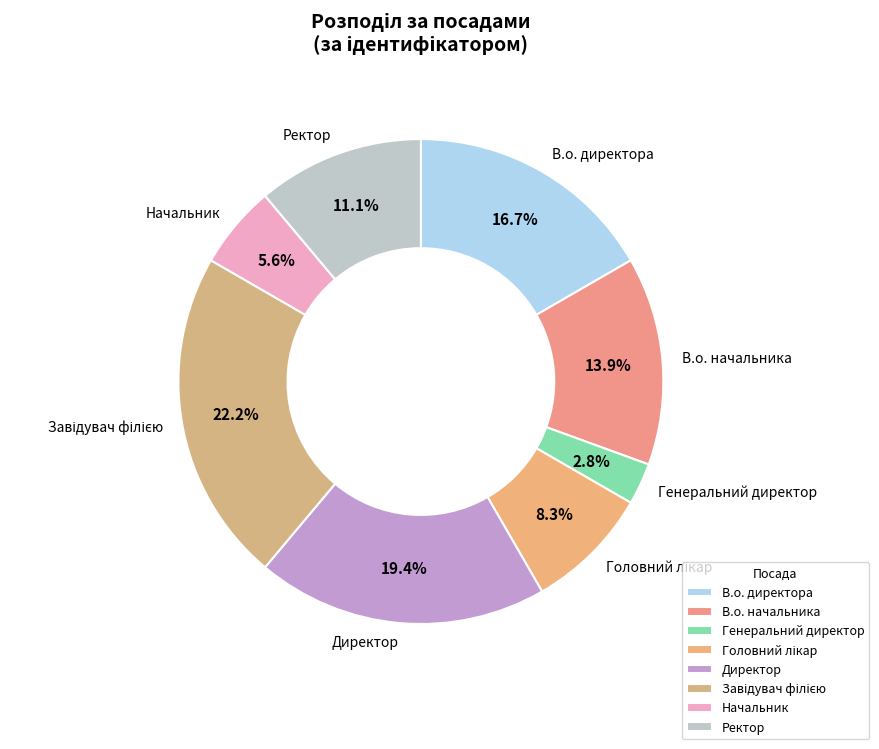

Which has a higher value, Директор or В.о. директора?

Директор